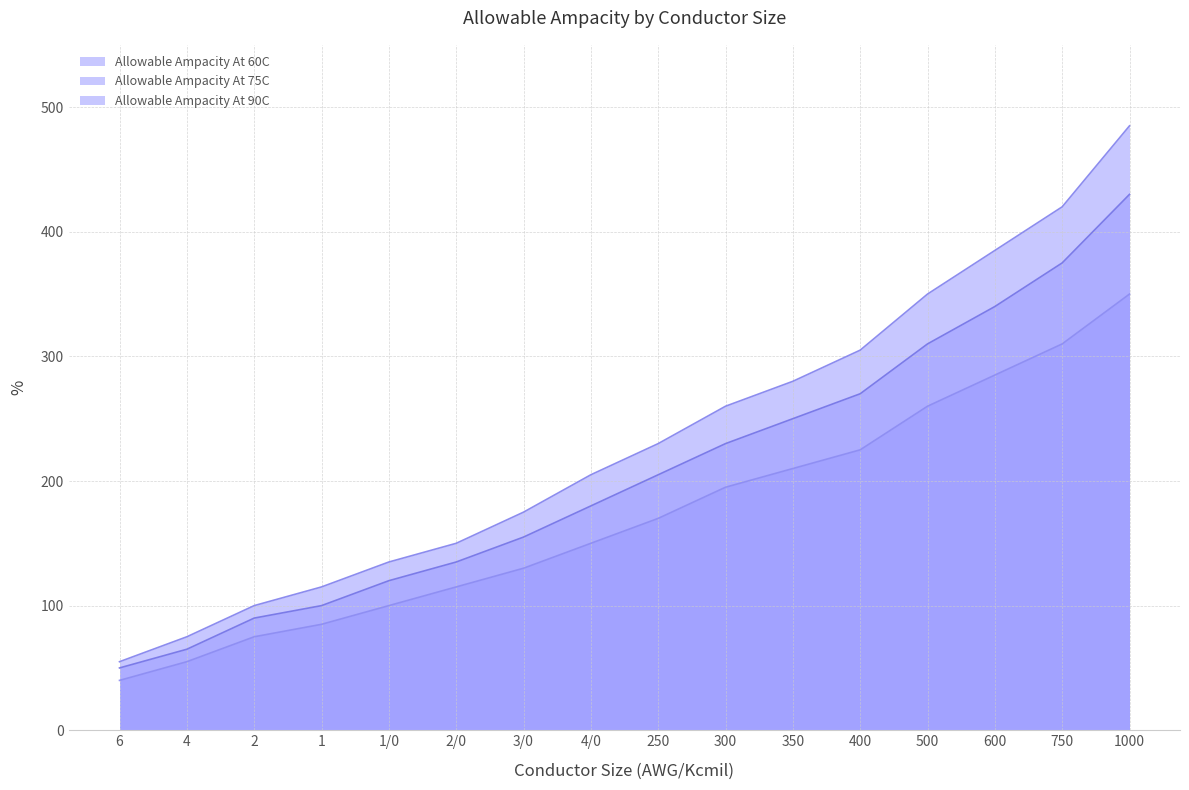

What is the value of the Allowable Ampacity At 60C point at the 8th from the left?

150